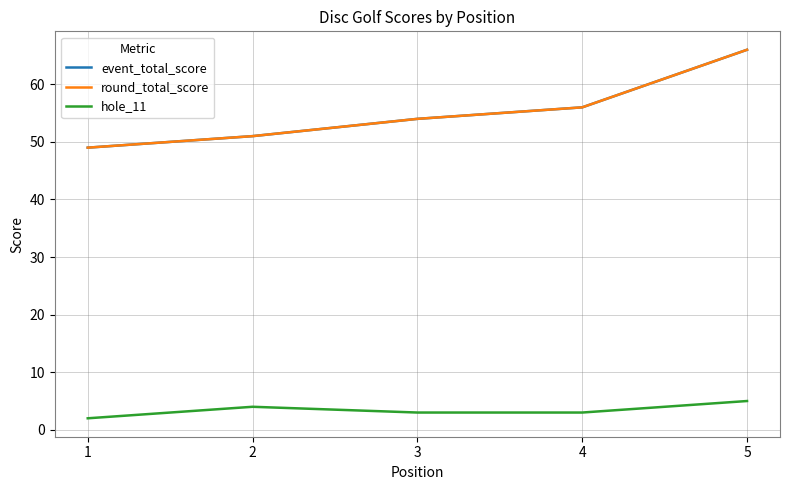

The value of event_total_score at 1 is 27. True or false?

False